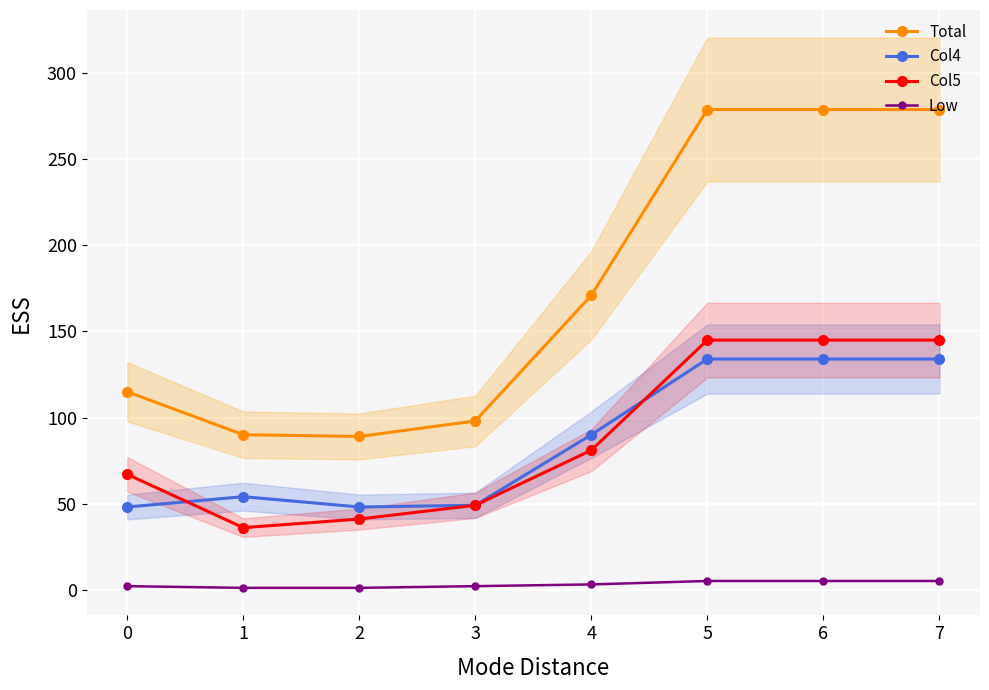

True or false: Col4 and Low intersect in this chart.

False